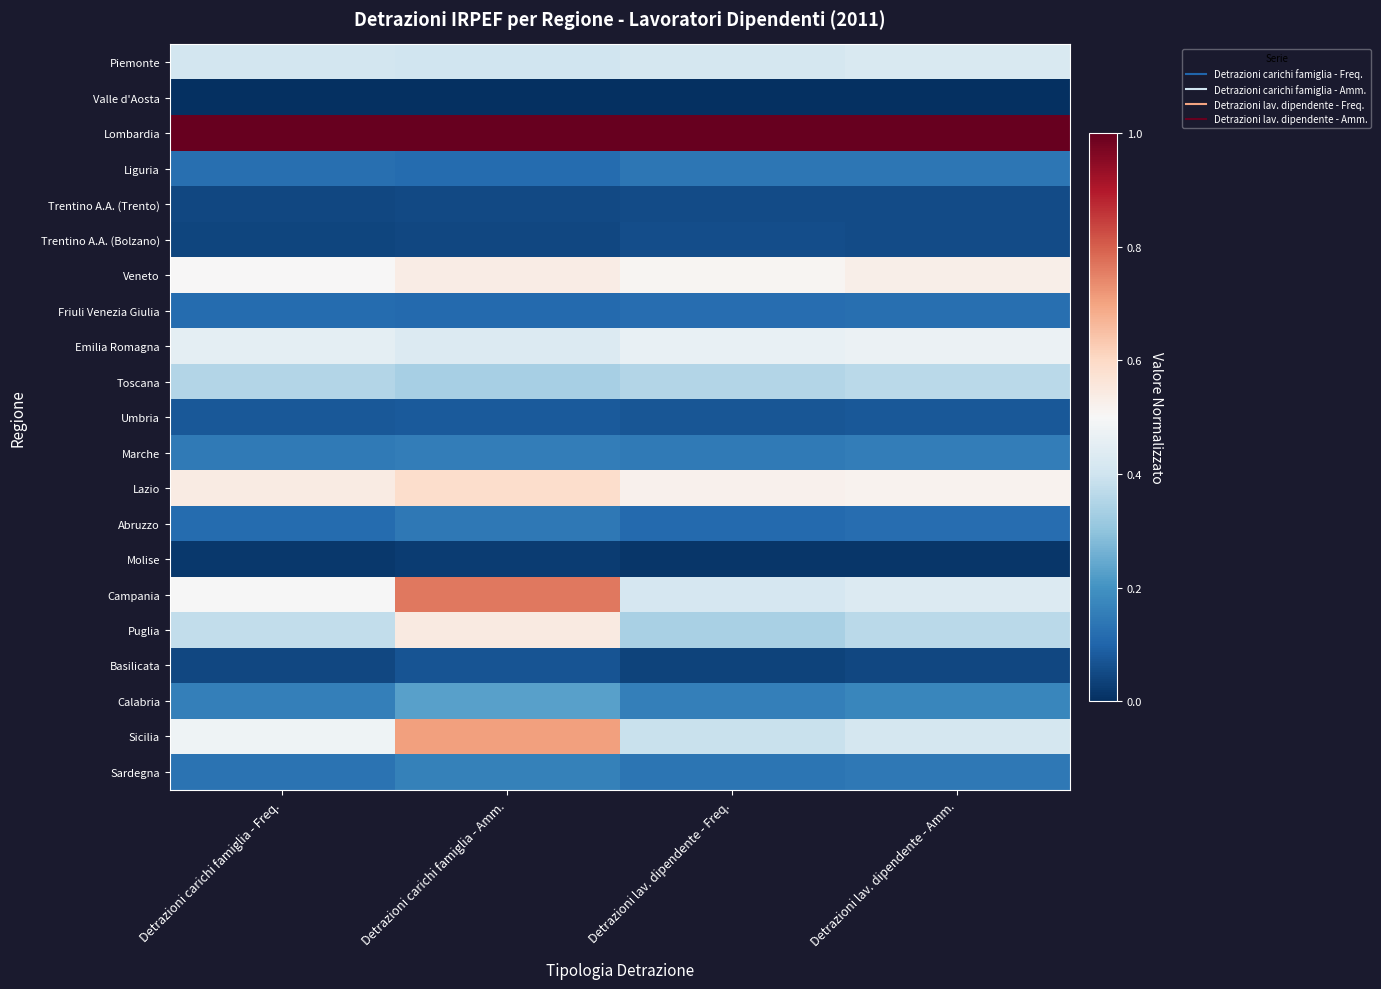

Count the number of categories in the chart.

4